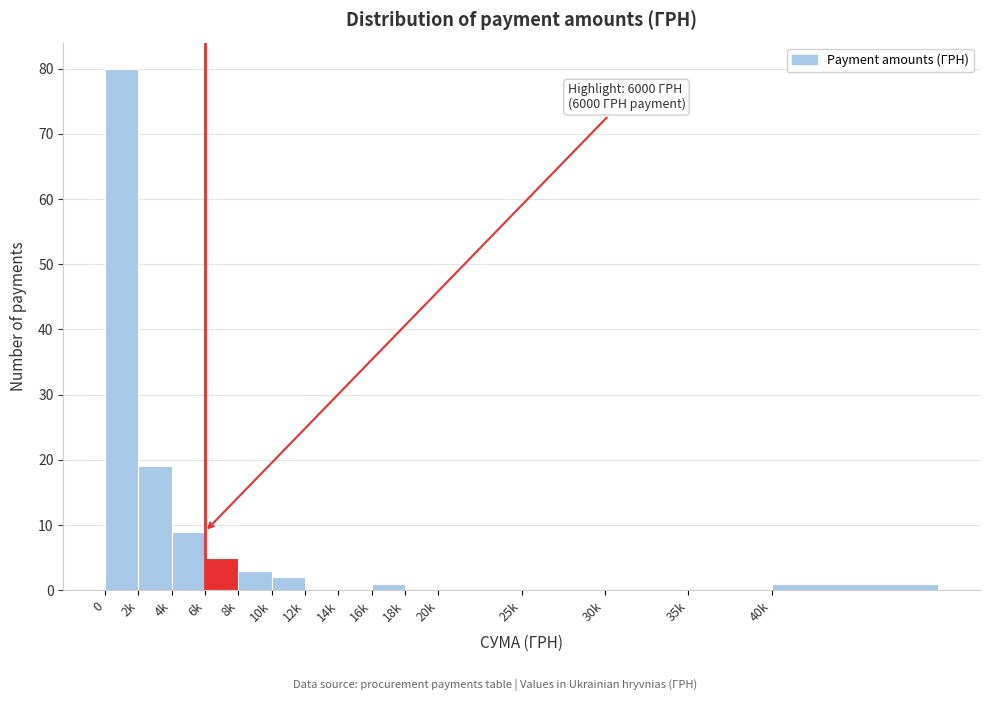

Reading right to left, what are all the values shown in this chart?

40k=1	35k=0	30k=0	25k=0	20k=0	18k=0	16k=1	14k=0	12k=0	10k=2	8k=3	6k=5	4k=9	2k=19	0=80